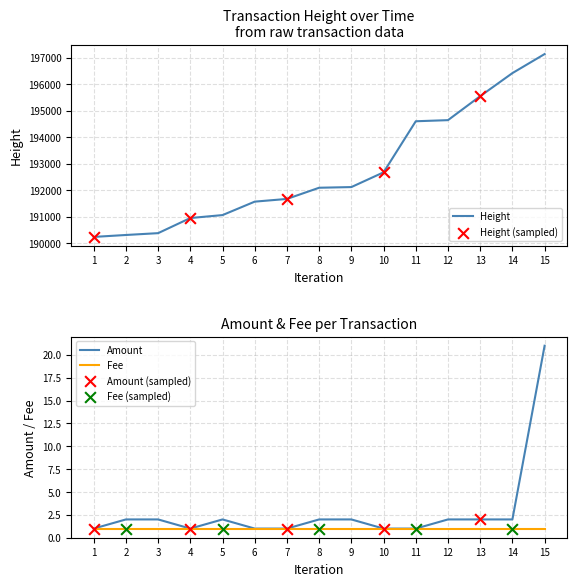

Which series has the largest total across all categories?

Height